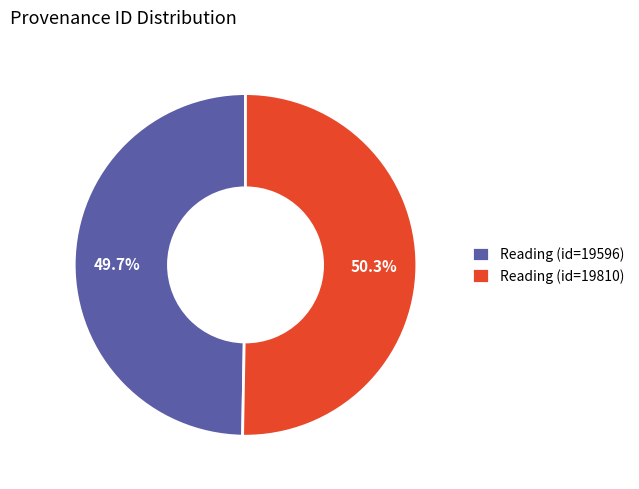

Rank the categories by value from highest to lowest.

Reading (id=19810), Reading (id=19596)